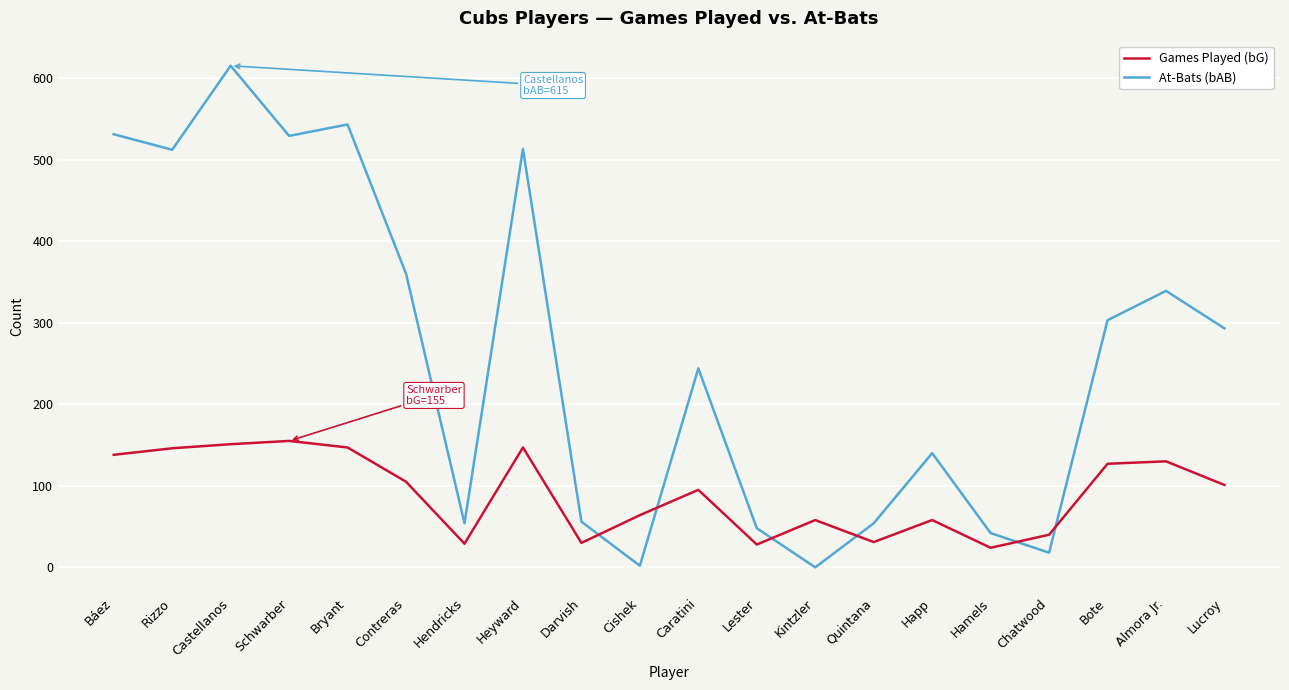

What position from the right is Bryant?

16